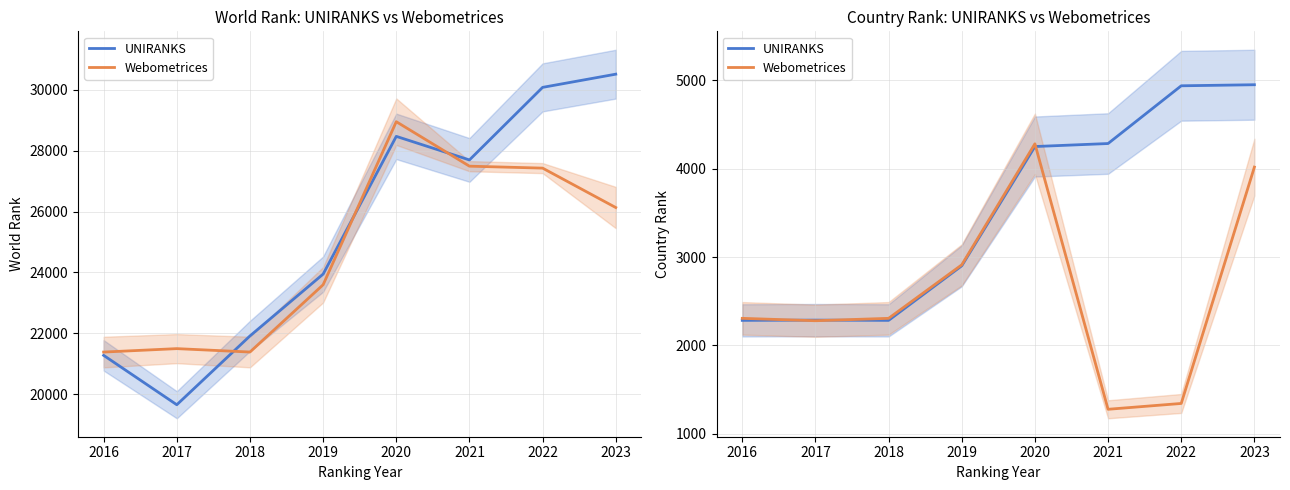

Rank the series at 2017 from highest to lowest value.

UNIRANKS, Webometrices